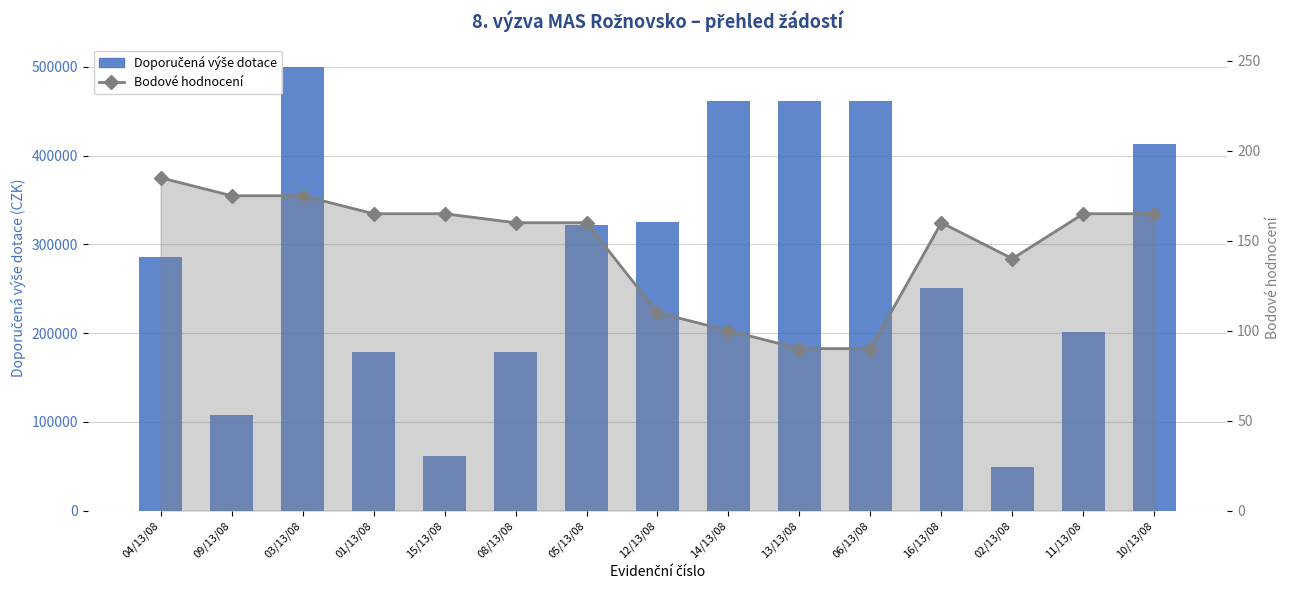

What are all the series names shown in the legend?

Doporučená výše dotace, Bodové hodnocení